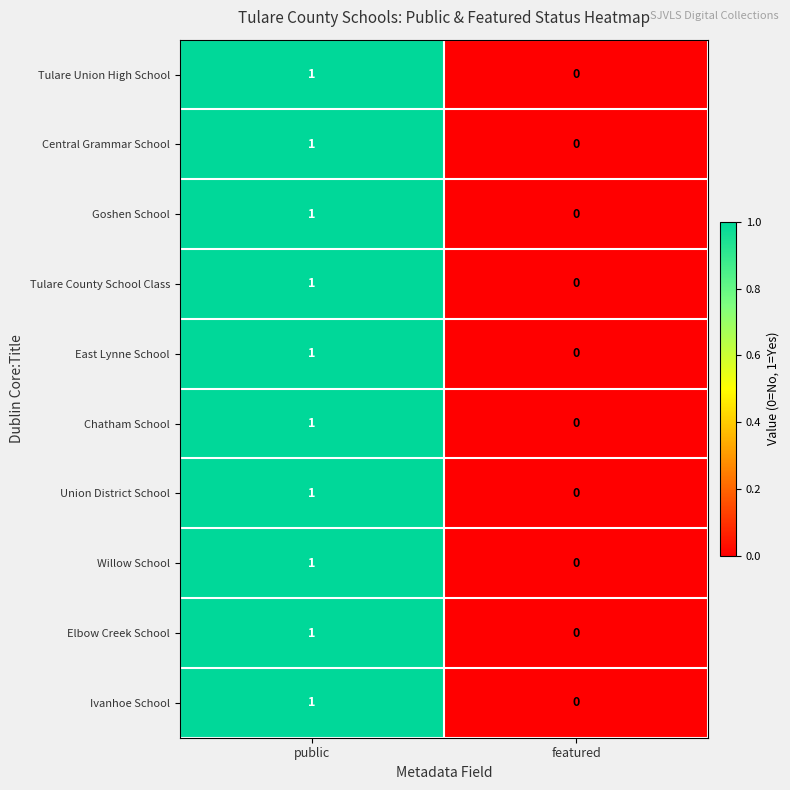

How many values in the Chatham School series are below 1?

1